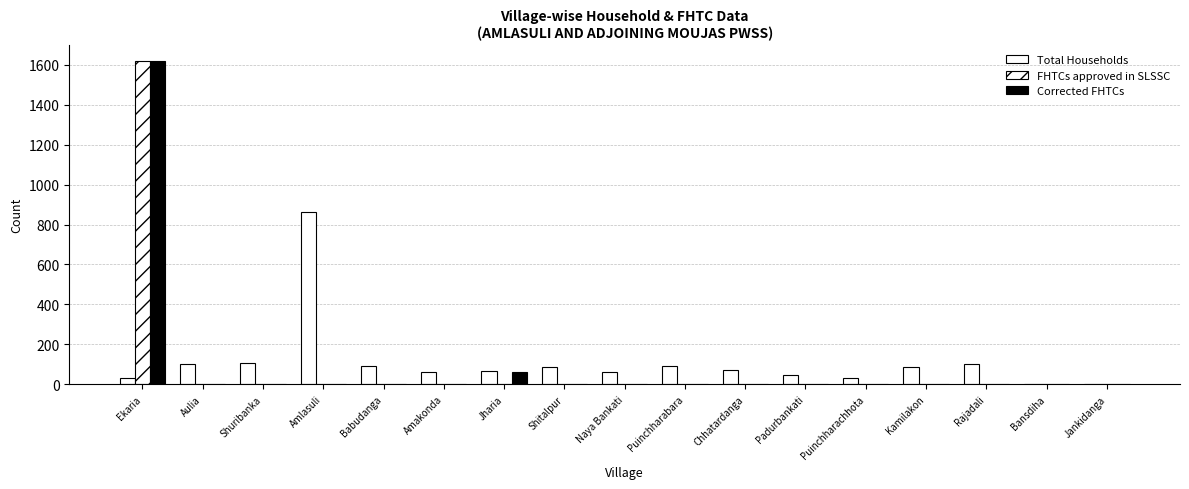

How many data points in Corrected FHTCs are above 0?

2